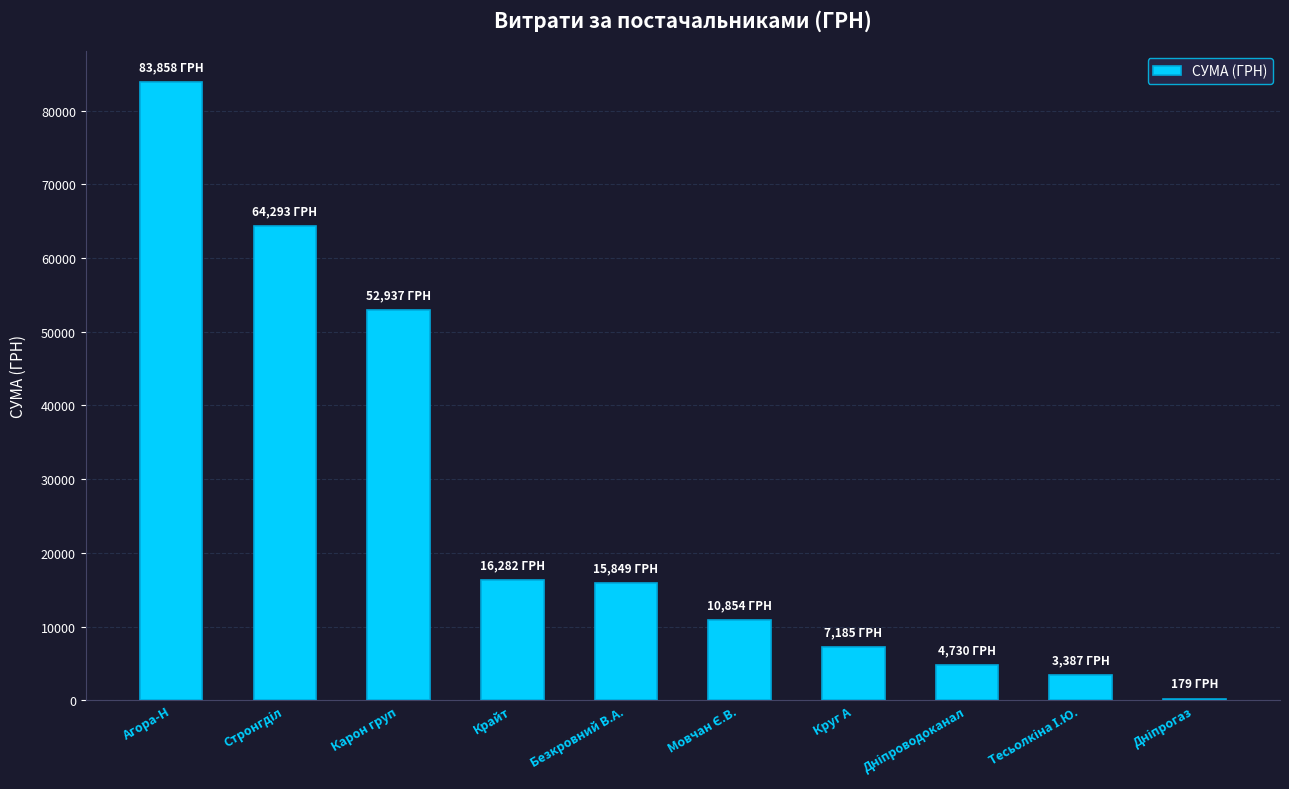

Where does the data first go above 15849?

Агора-Н